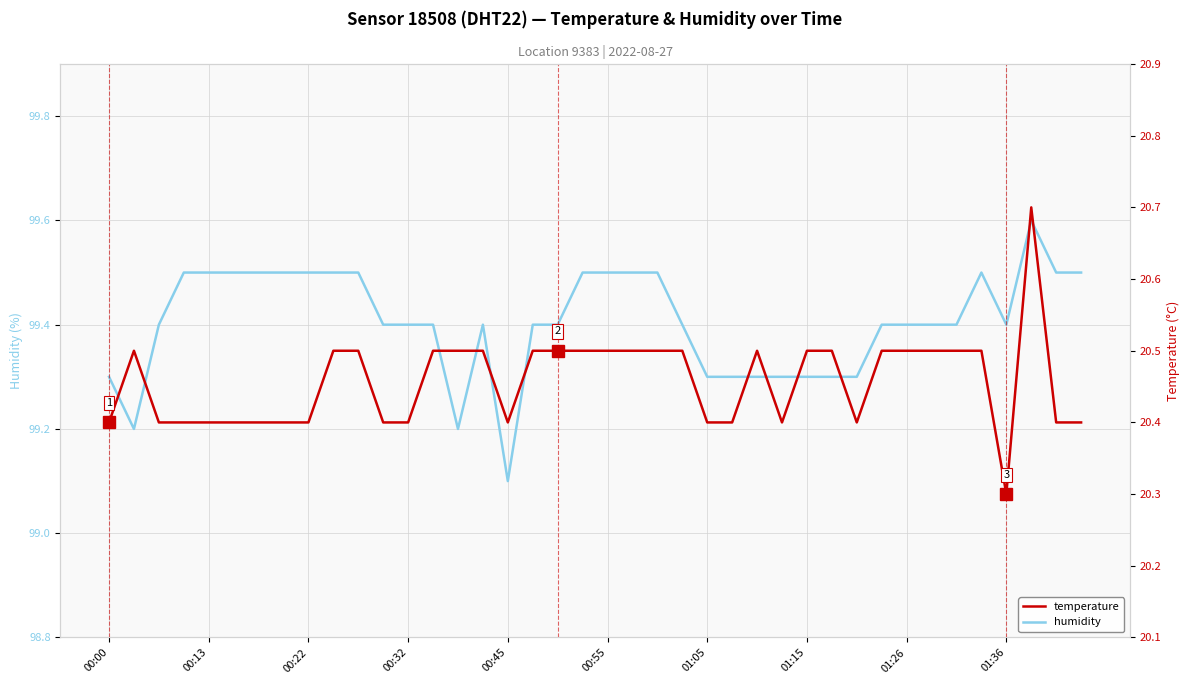

Which series has the largest range (max minus min)?

humidity